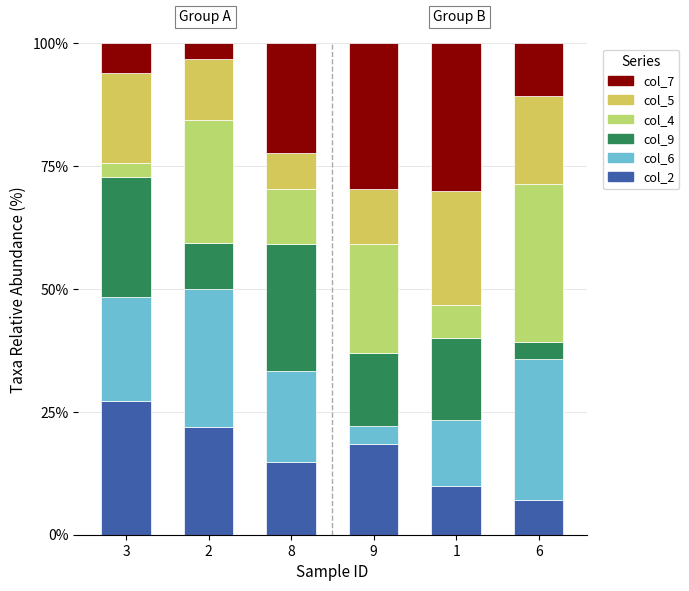

How many values in the col_2 series are below 18?

3